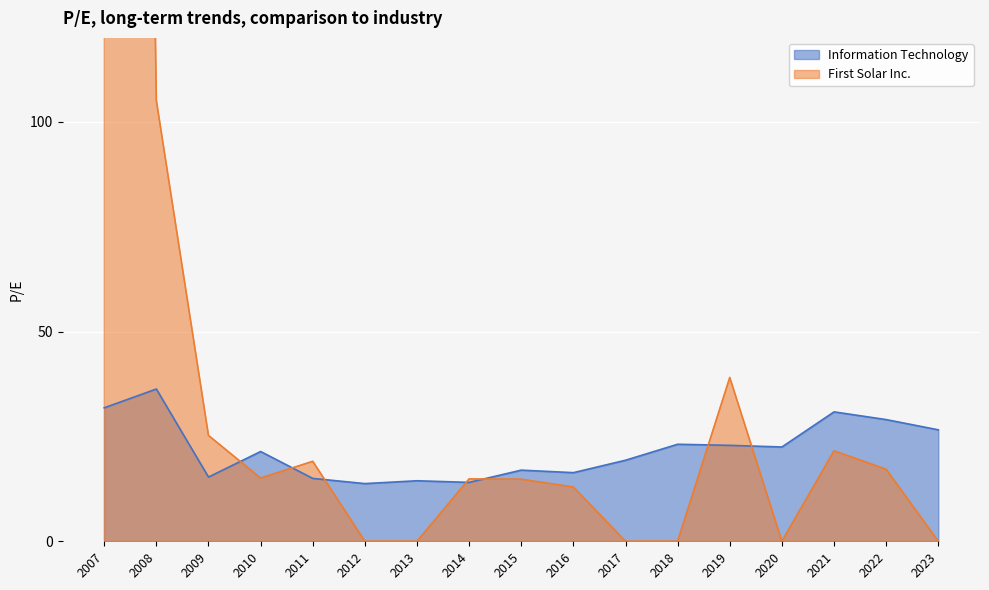

After their last crossing, which series has the higher values: First Solar Inc. or Information Technology?

Information Technology